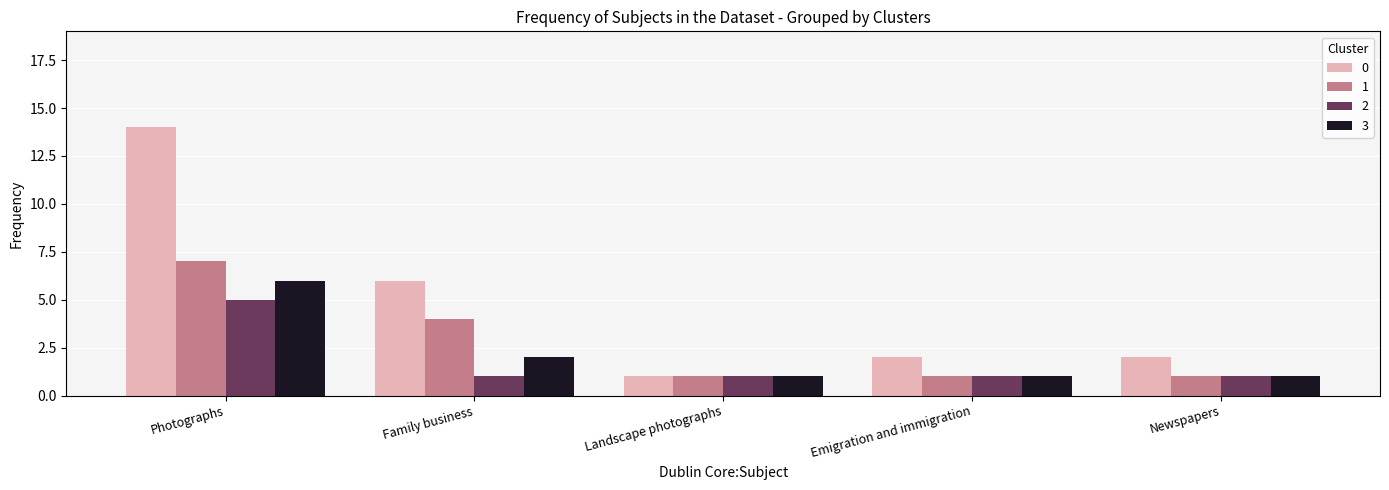

Count the number of categories in the chart.

5